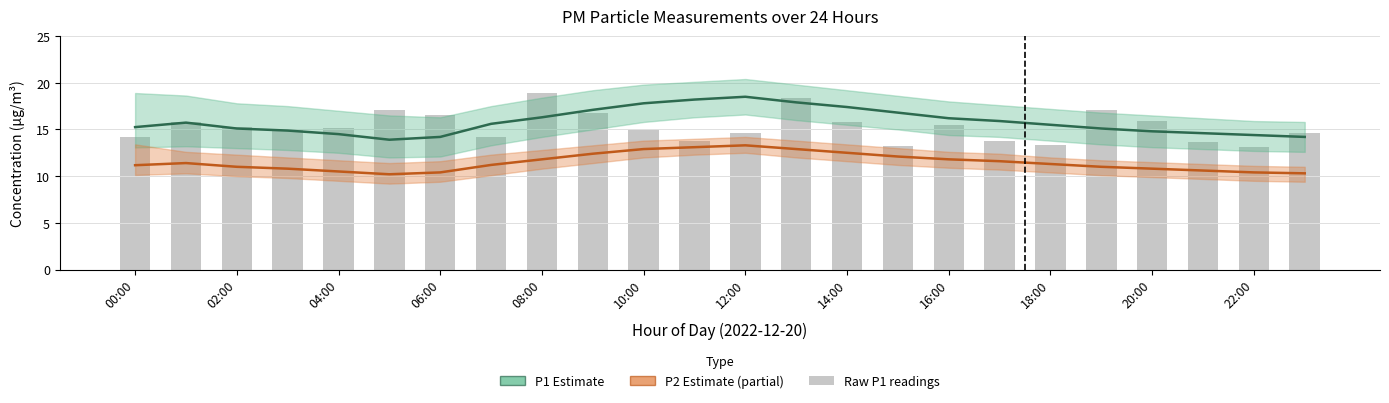

Which series has the widest spread of values?

Raw P1 readings